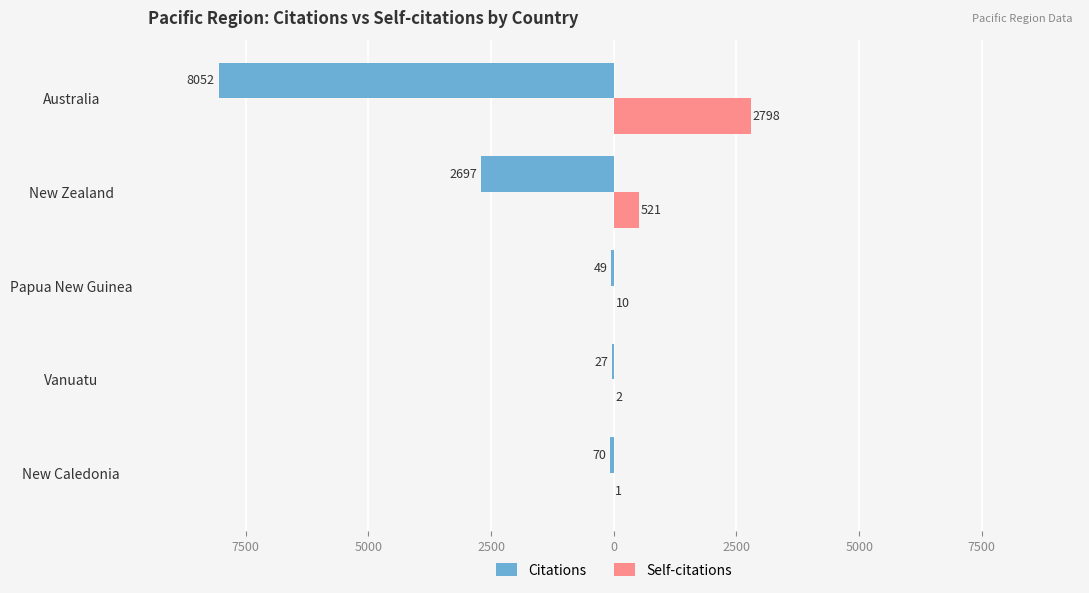

What are all the series names shown in the legend?

Citations, Self-citations